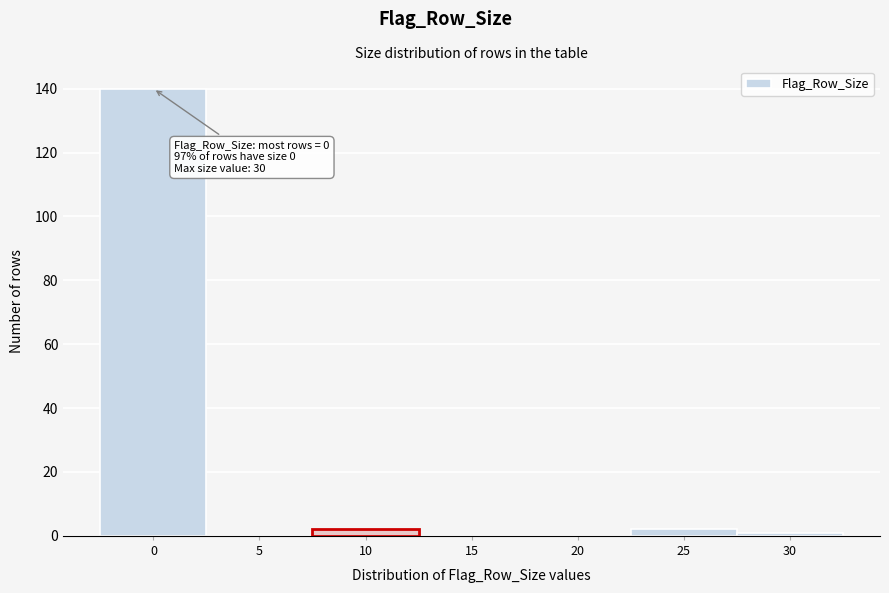

Reading right to left, list all the values displayed in this chart.

30=1	25=2	20=0	15=0	10=2	5=0	0=140